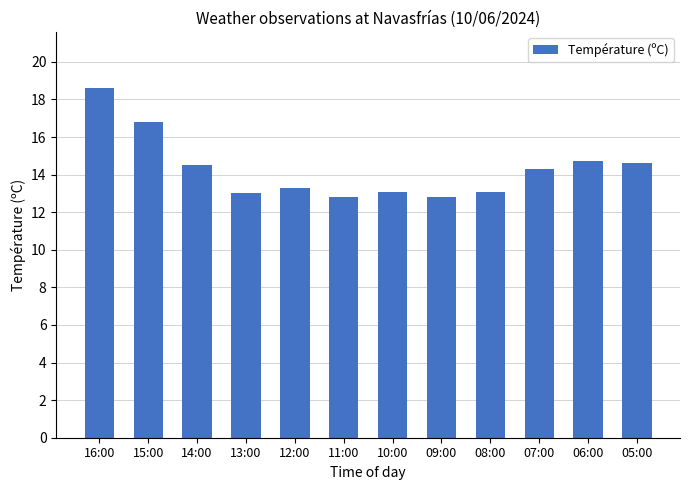

Reading right to left, transcribe all the data shown in this chart.

14.6	14.7	14.3	13.1	12.8	13.1	12.8	13.3	13.0	14.5	16.8	18.6